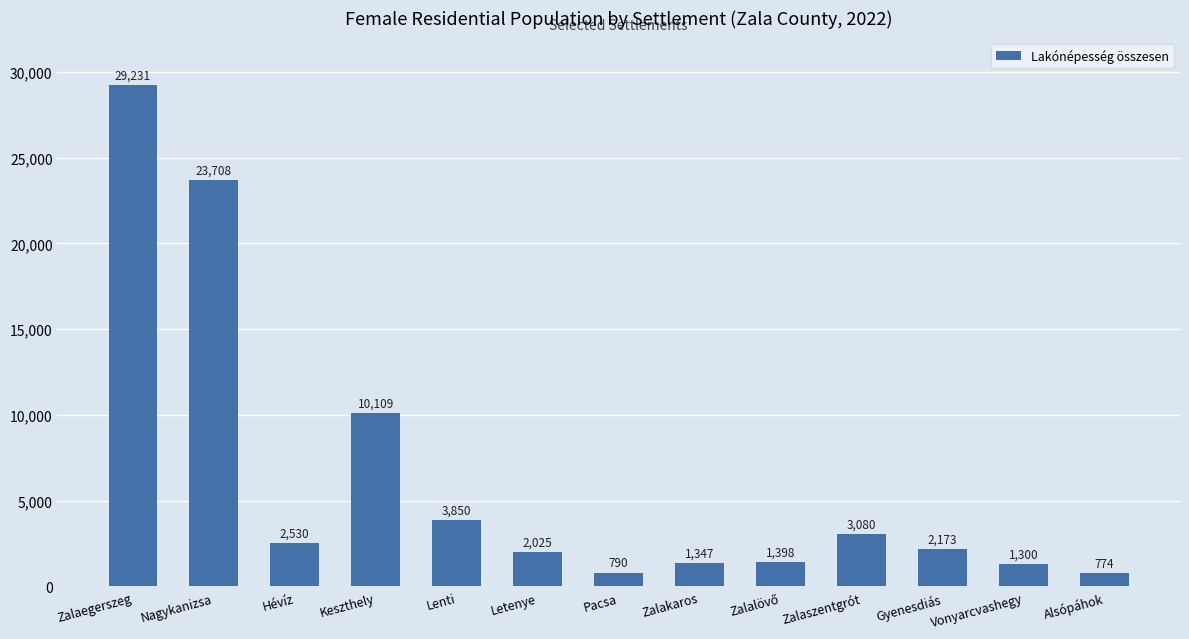

What is the label of the 3rd bar from the right?

Gyenesdiás